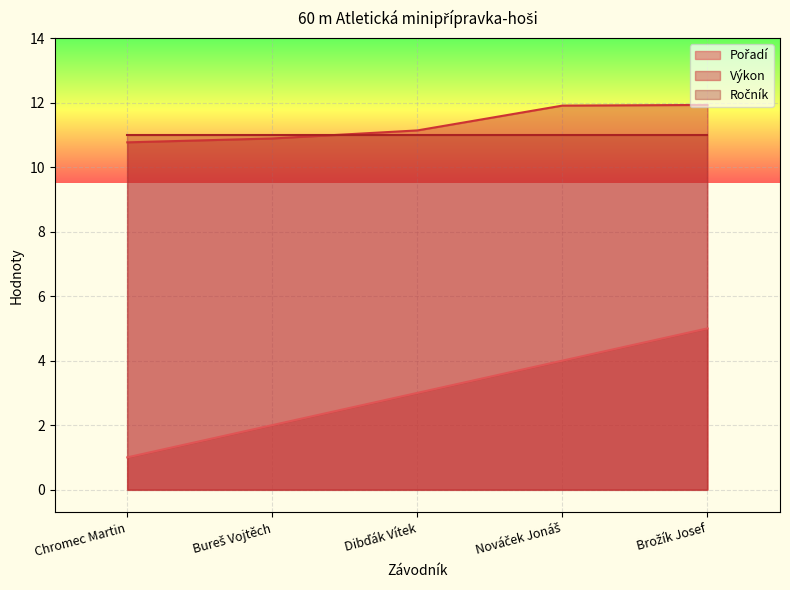

What is the highest value of the Výkon series?

11.9